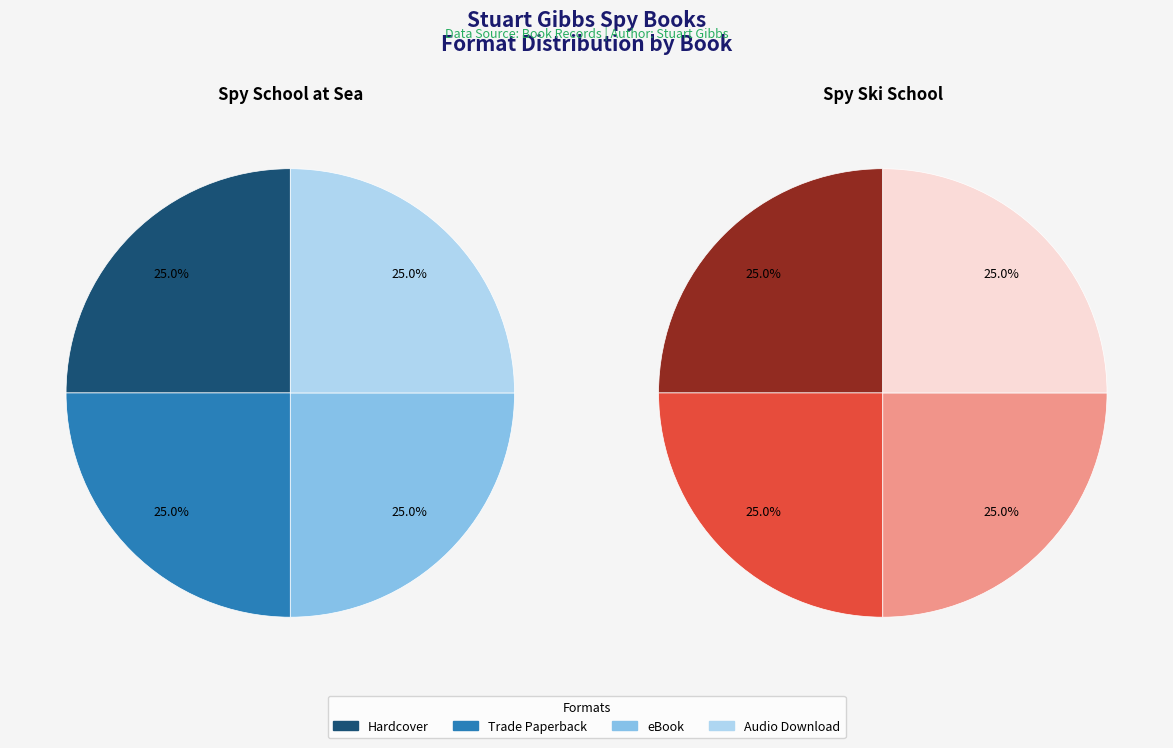

What percentage do 0 and 3 together represent?

50.0%